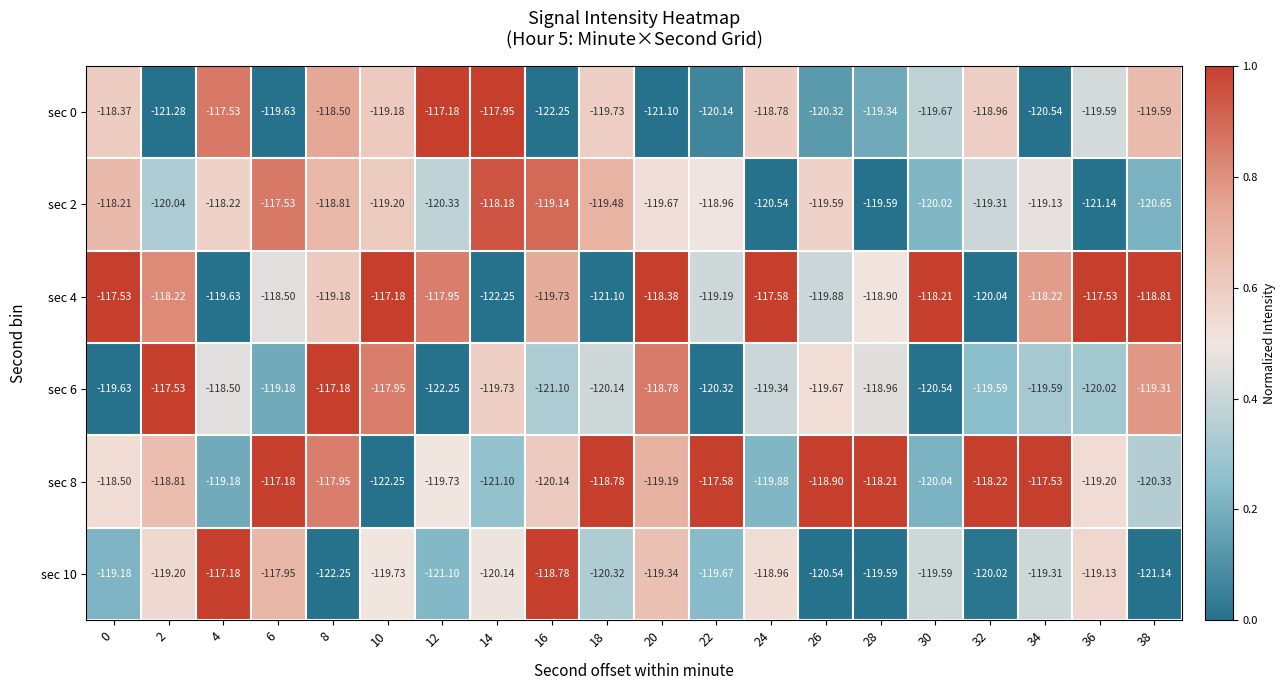

At which category is the sum across all series the highest?

6